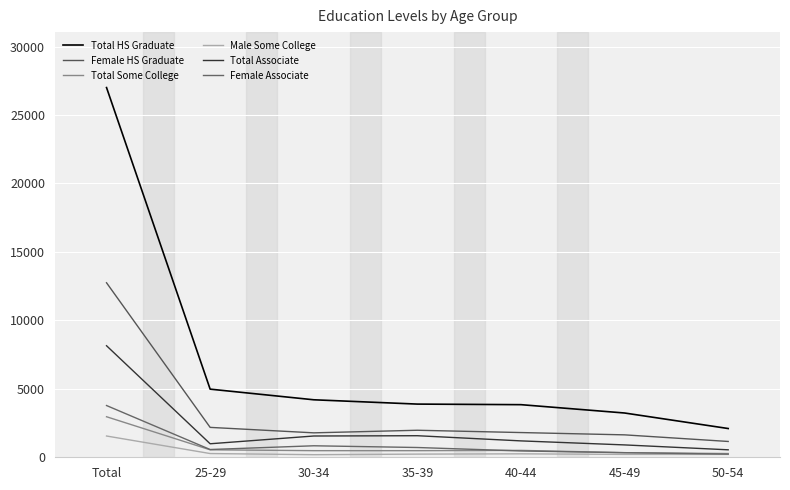

How many lines are shown in the chart?

6